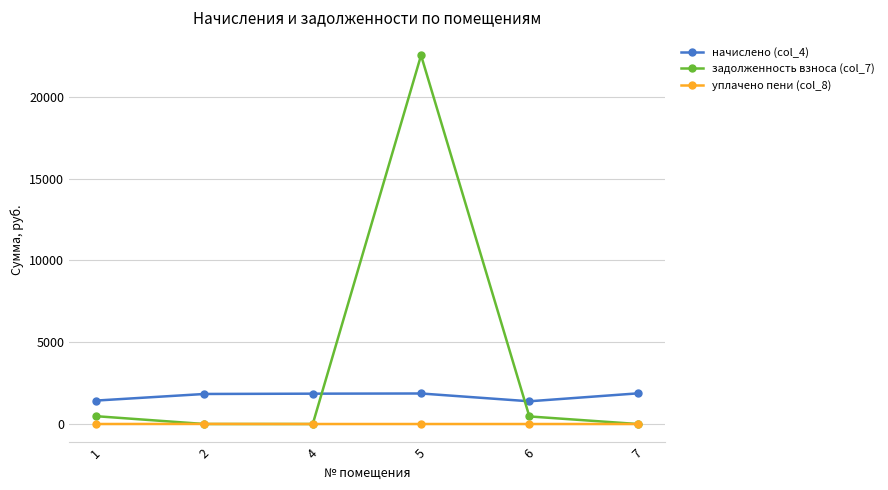

Which series has the widest spread of values?

задолженность взноса (col_7)